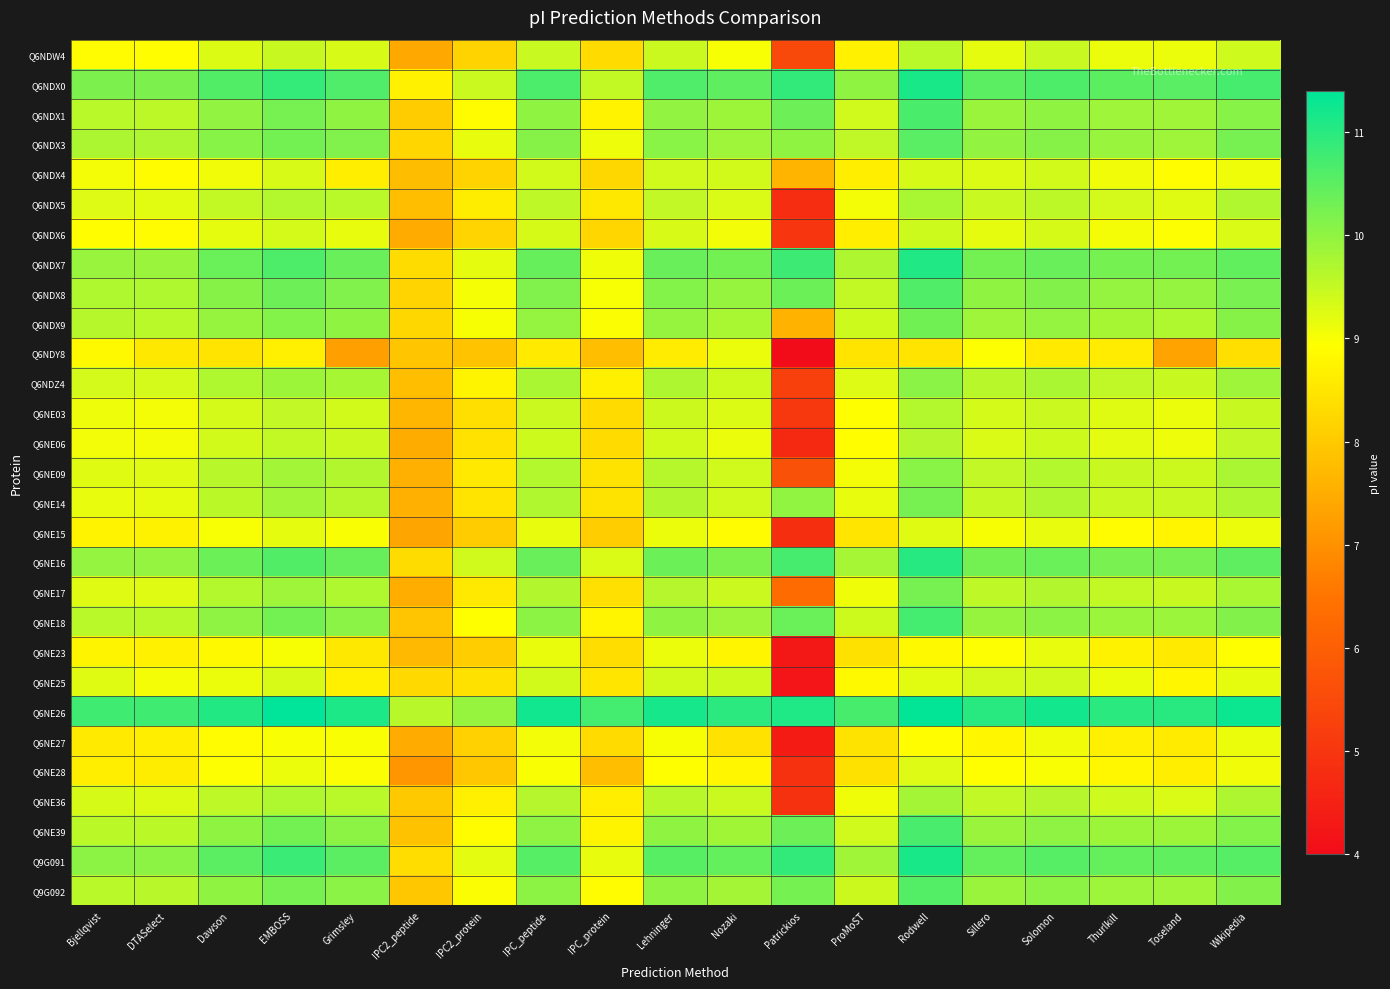

Which series has the largest total across all categories?

Q6NE26